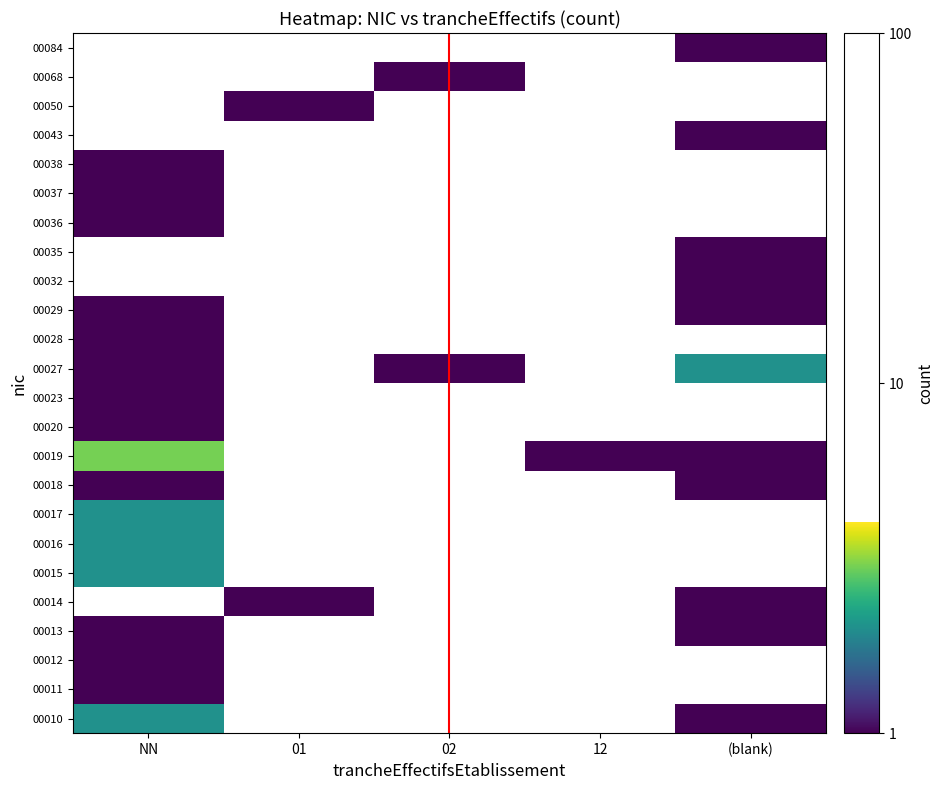

List the labels in order of 00016 value, smallest first.

NN, 01, 02, 12, (blank)